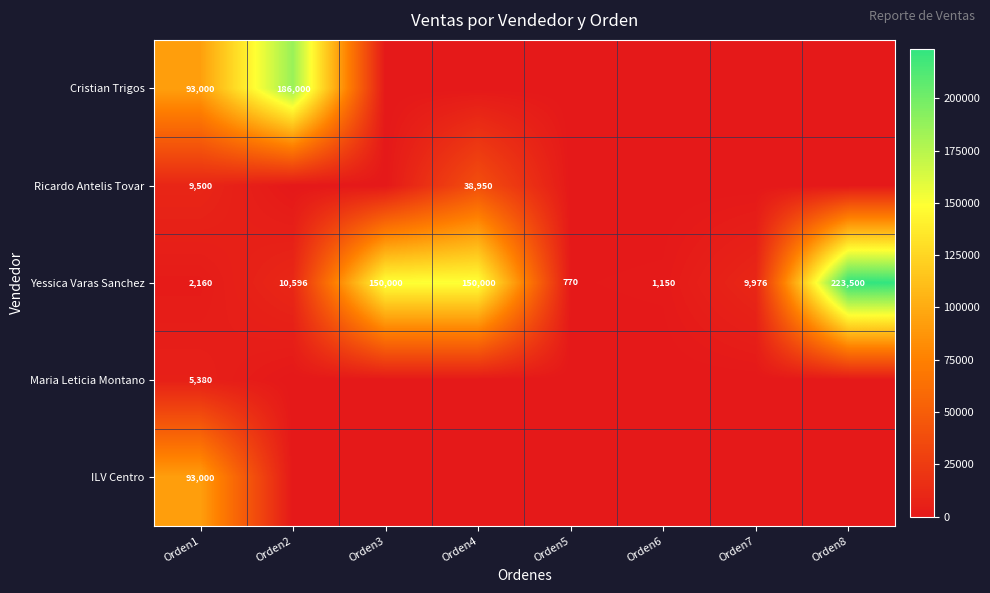

Is it true that Cristian Trigos equals 93000 at Orden1?

True